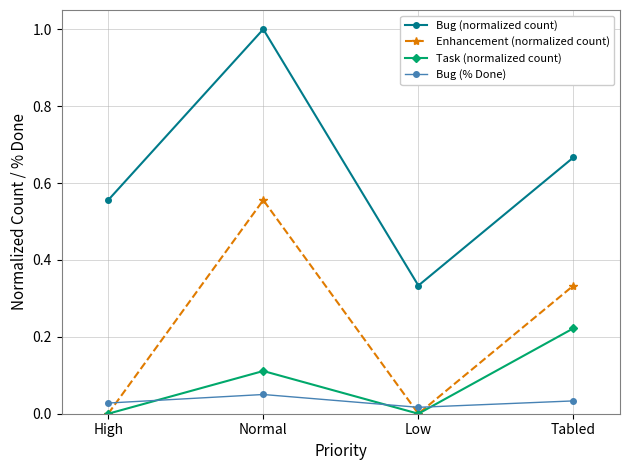

What is the maximum value for Bug (normalized count)?

1.0